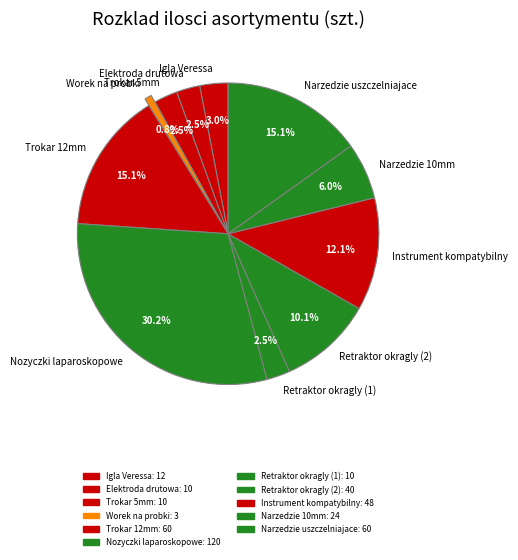

What is the ratio of the value at Igla Veressa to the value at Retraktor okragly (1)?

1.2